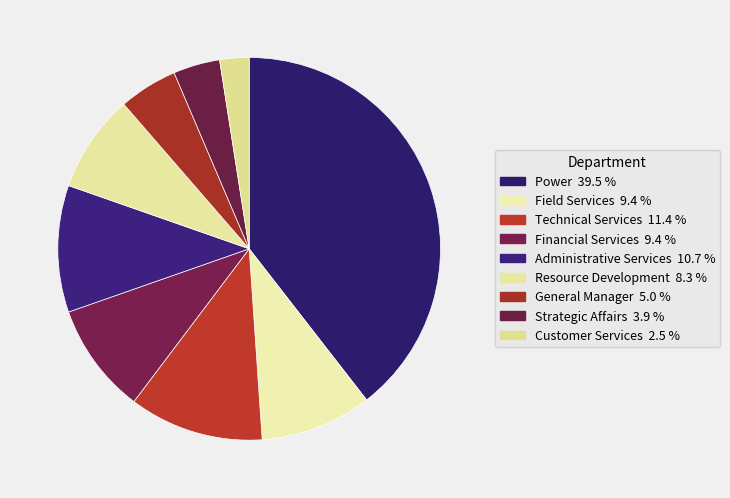

Count the number of slices in the pie.

9